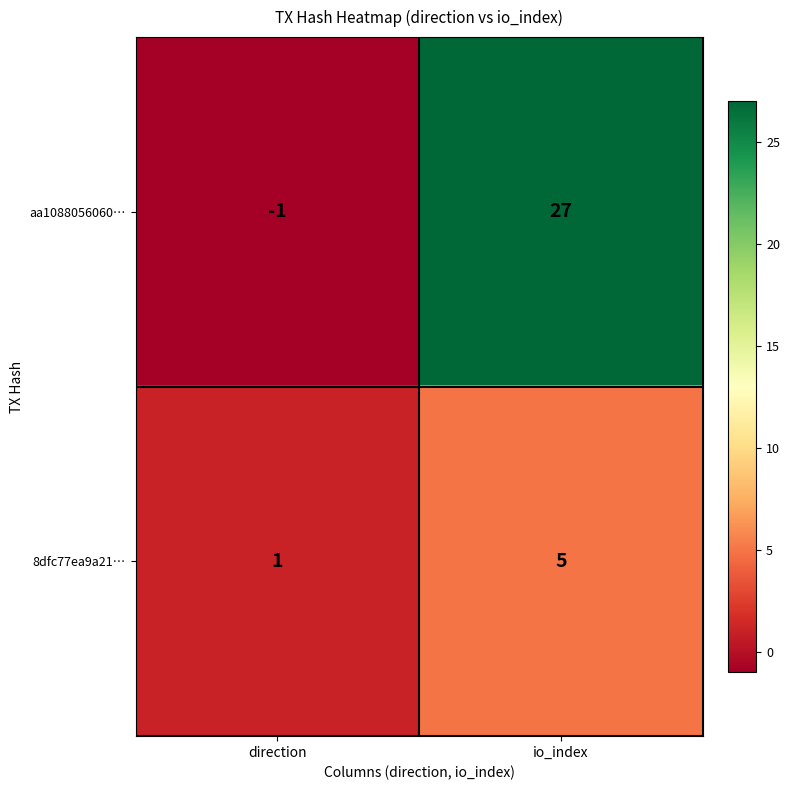

How many data points does each series have?

2